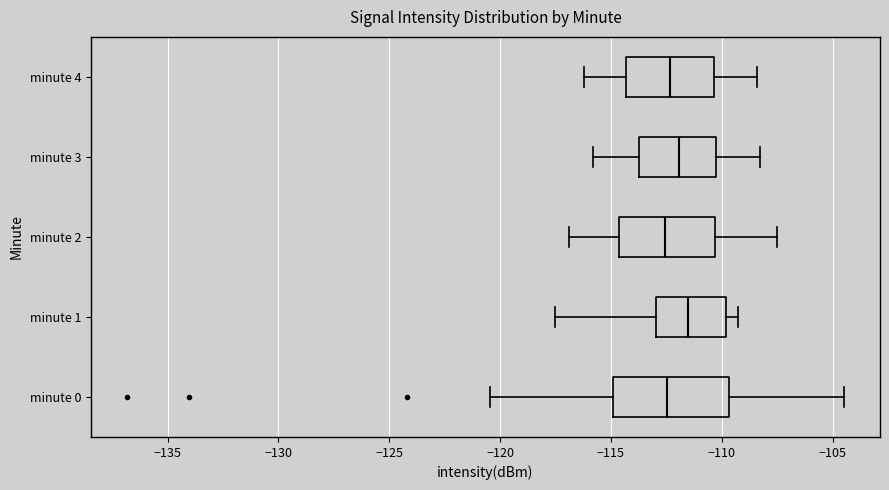

Where is the right edge of the box for minute 2 on the x-axis? The values are not printed on the chart, so give them approximately, as read against the axis.

-110.5